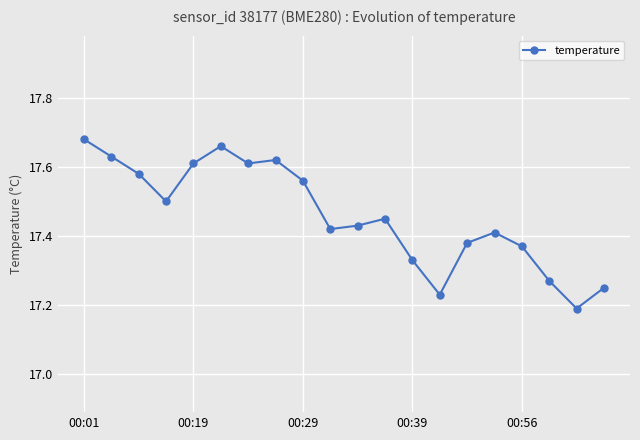

True or false: there are more than 2 points higher than both neighbors.

True